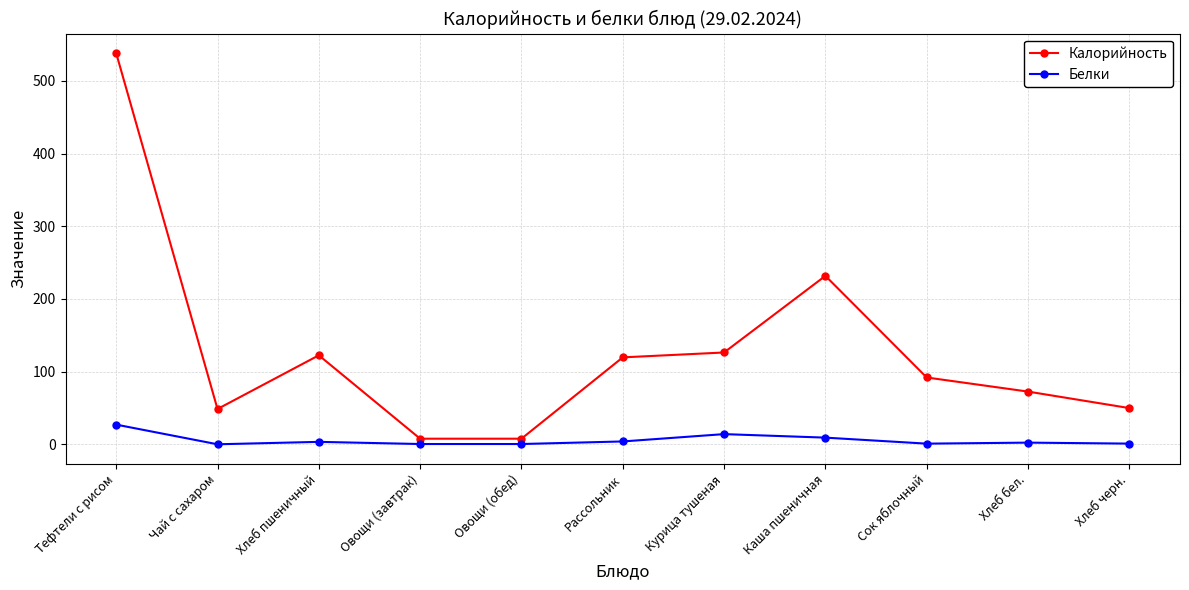

Is the value of Белки at Овощи (завтрак) greater than the value of Калорийность at Хлеб бел.?

No